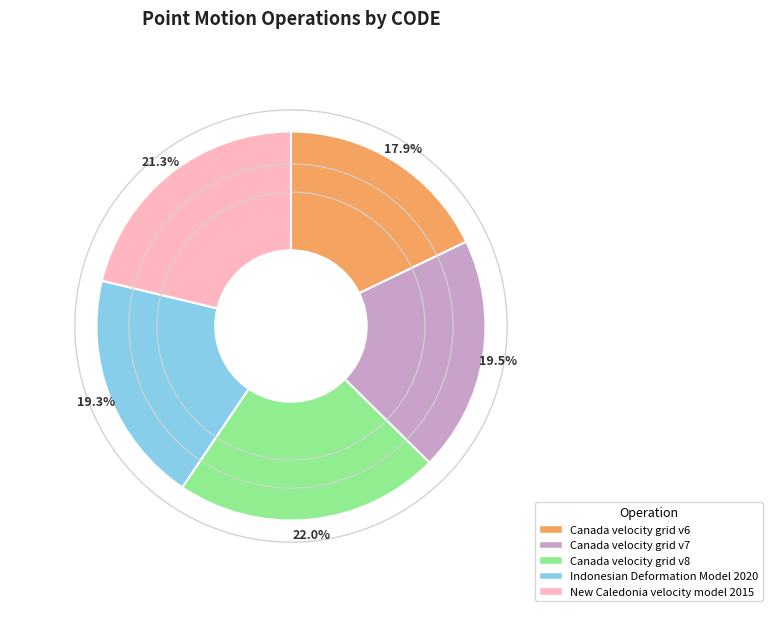

What is the ratio of the value at Canada velocity grid v6 to the value at Indonesian Deformation Model 2020?

0.9